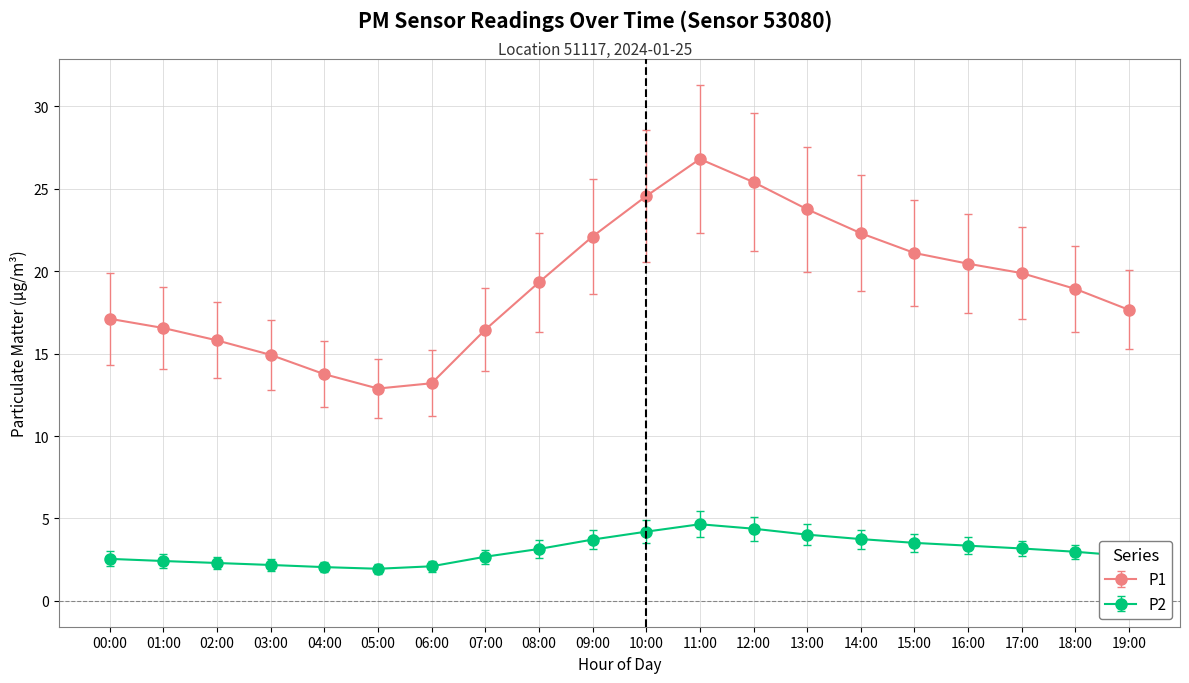

How many lines are shown in the chart?

2